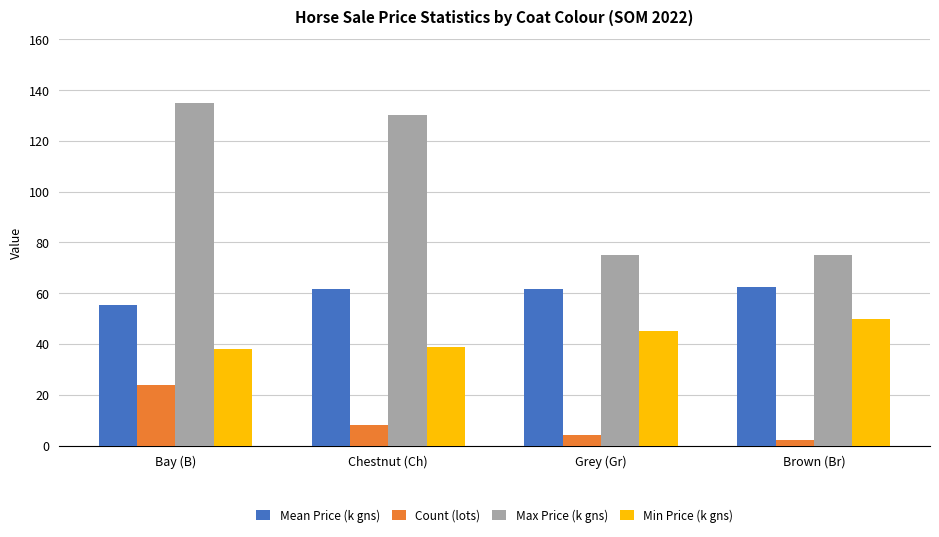

Does the chart contain any negative values?

No